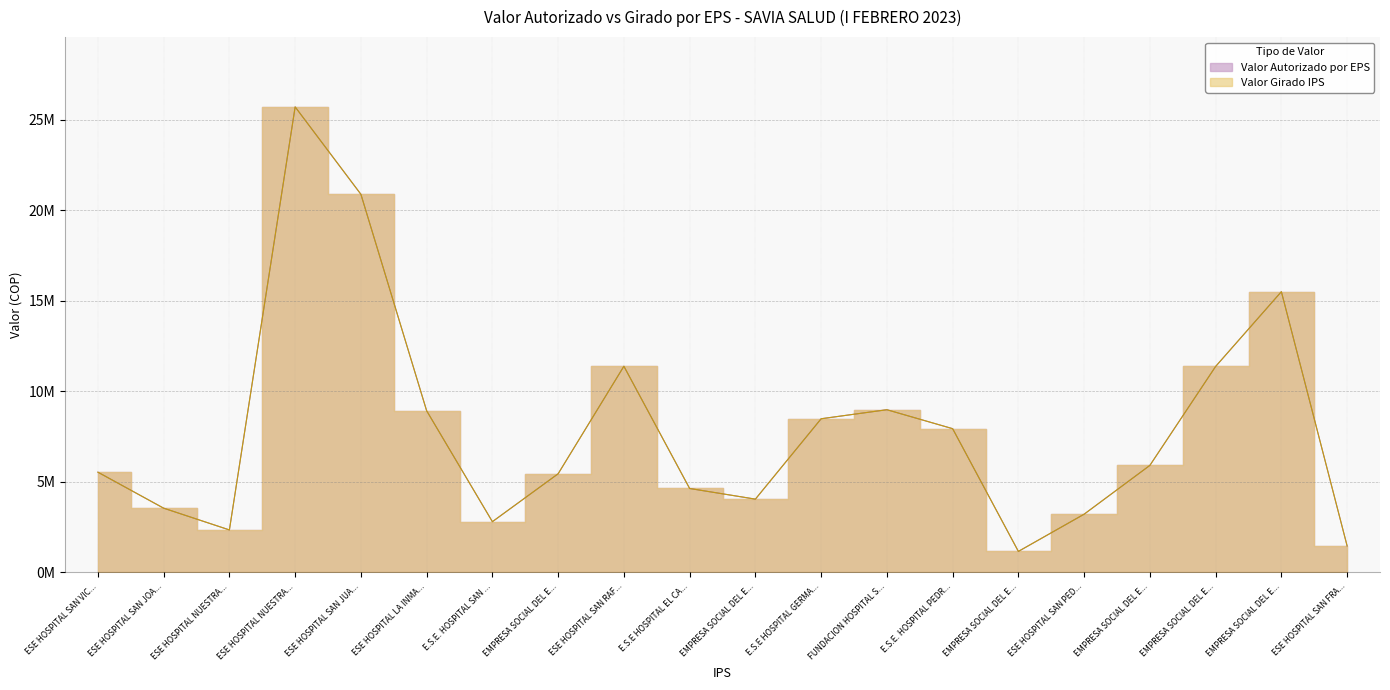

Between E.S.E HOSPITAL EL CA... and FUNDACION HOSPITAL S..., which is larger?

FUNDACION HOSPITAL S...